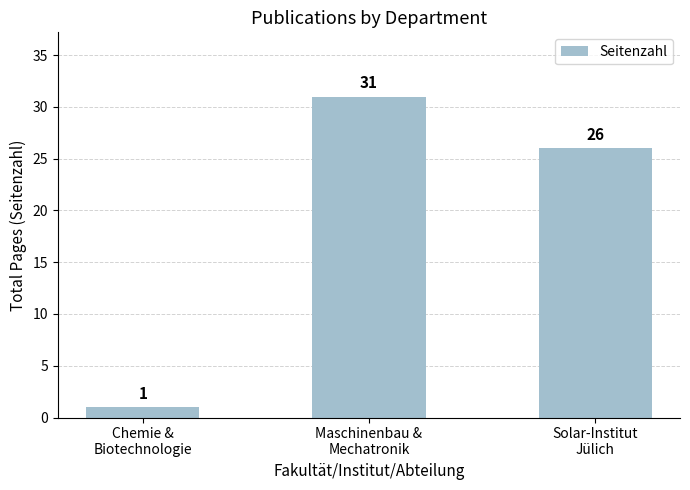

What is the sum of the values at Chemie &
Biotechnologie and Solar-Institut
Jülich?

27